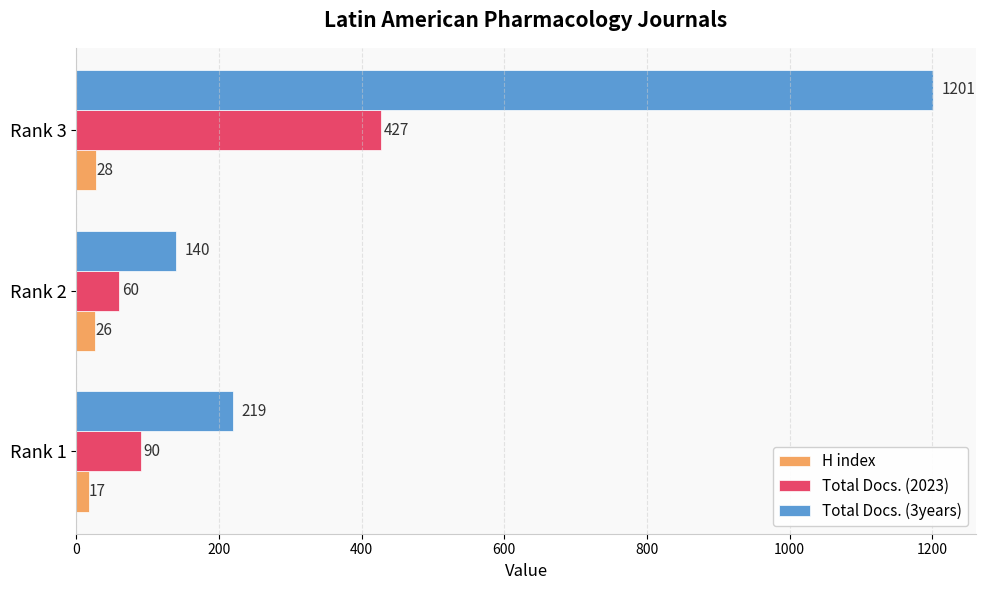

What is the average value of the H index series?

24